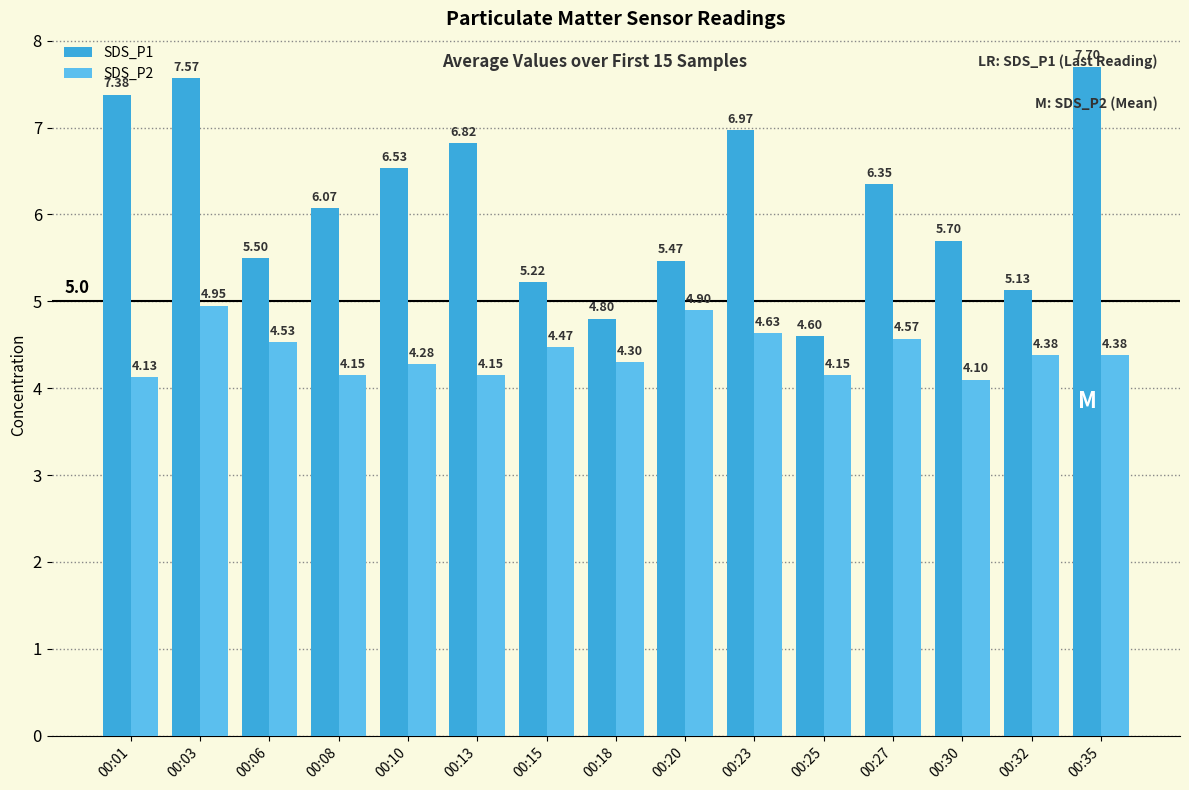

The SDS_P2 series shows 4.3 at 00:18. True or false?

True